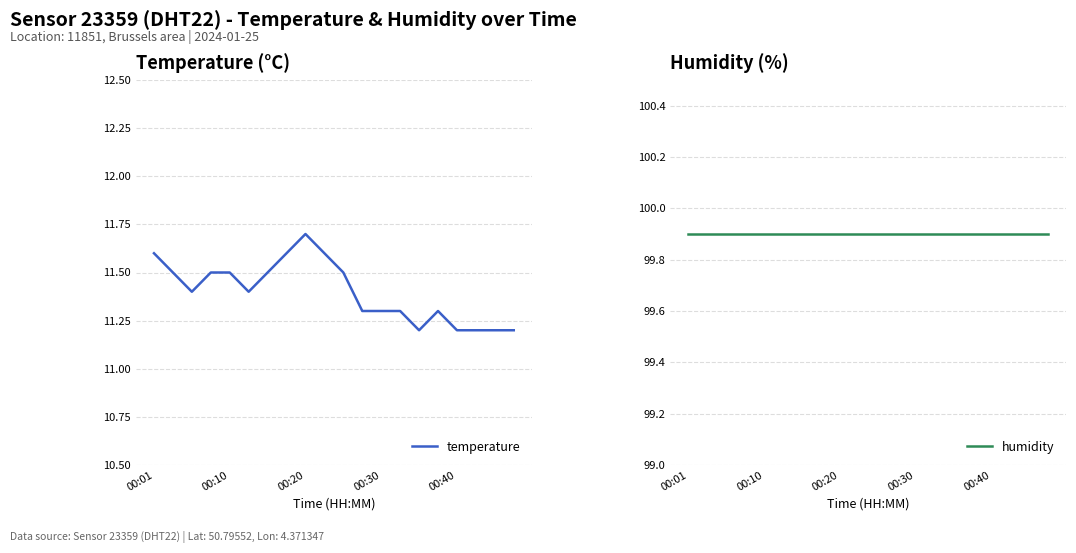

Which category has the highest value in the temperature series?

00:20